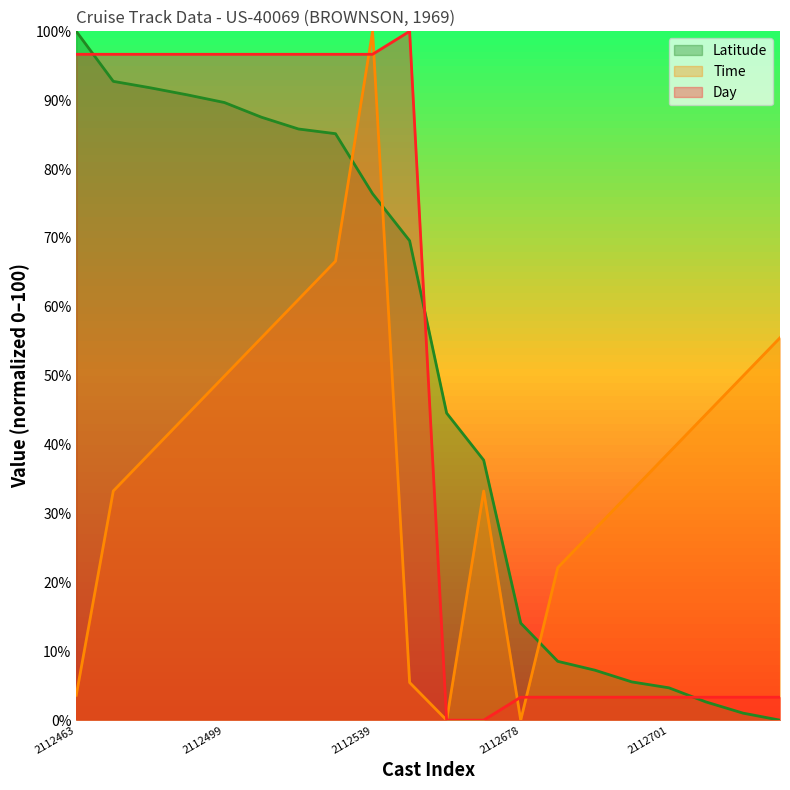

What is the value of the Latitude point at the 7th from the left?

85.8